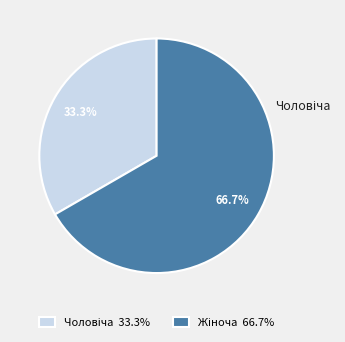

To the nearest percent, what is the difference between the largest and smallest slice percentages?

33%